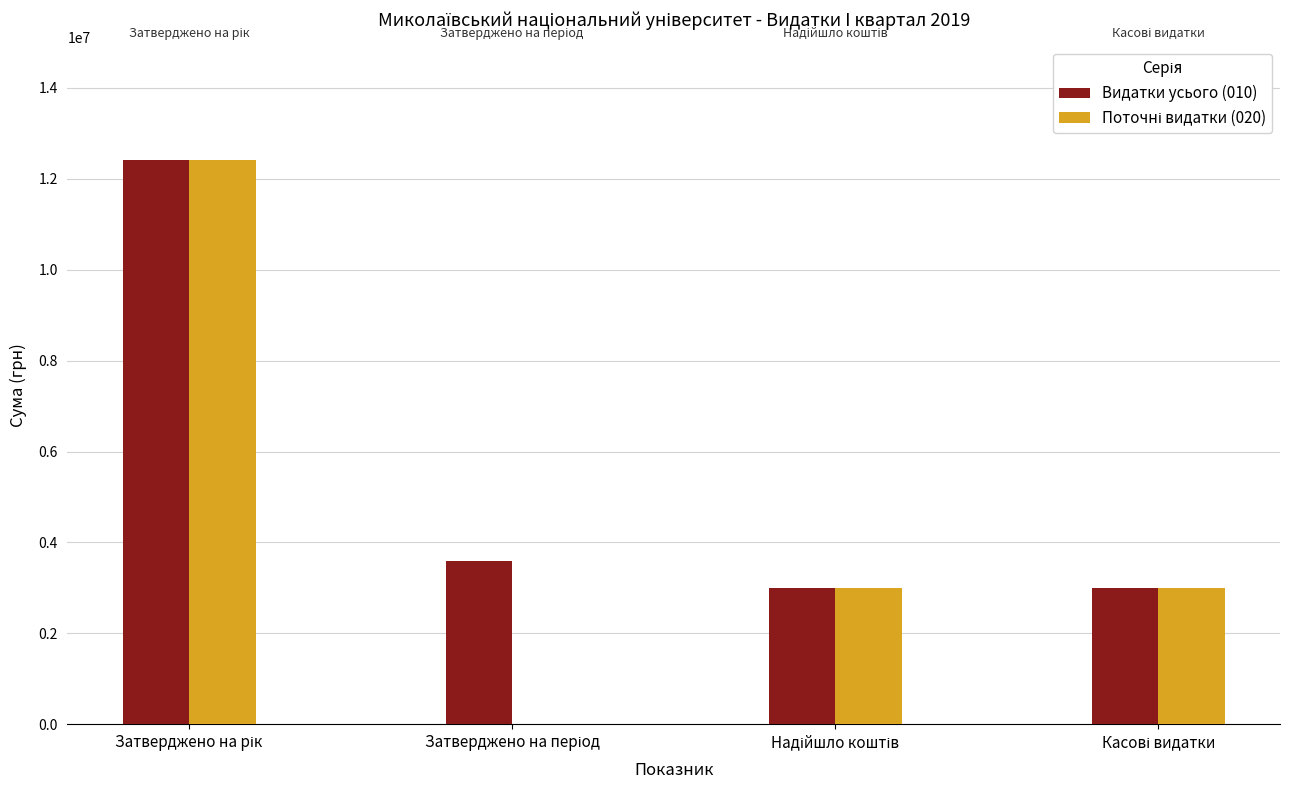

How many groups of bars are there?

4